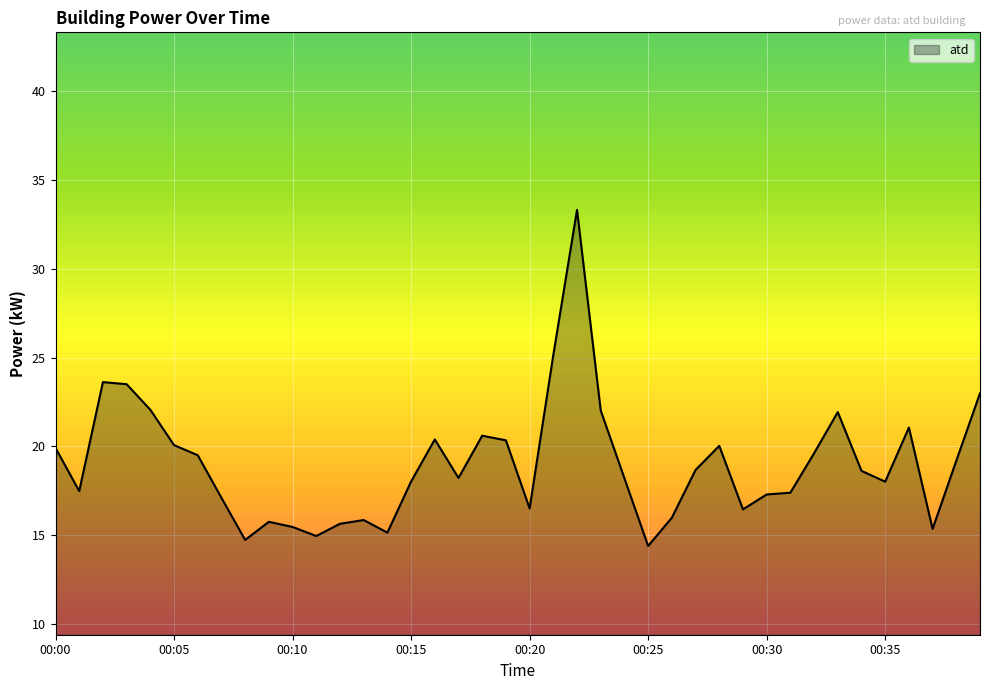

What is the difference between the maximum and minimum values?

18.9